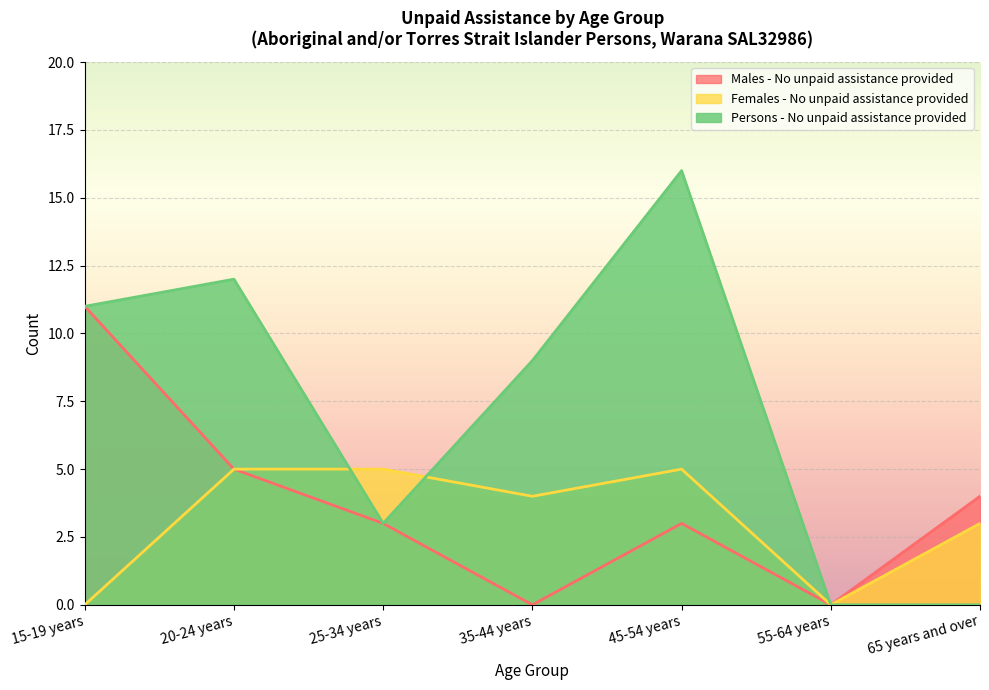

At which category does the chart reach its minimum across all series?

35-44 years